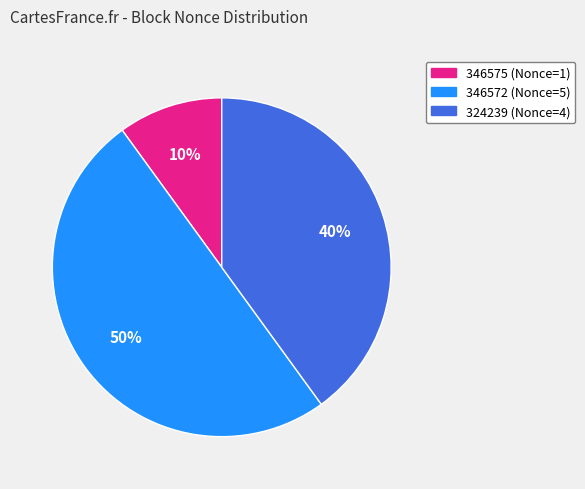

To the nearest percent, what is the difference between the largest and smallest slice percentages?

40%